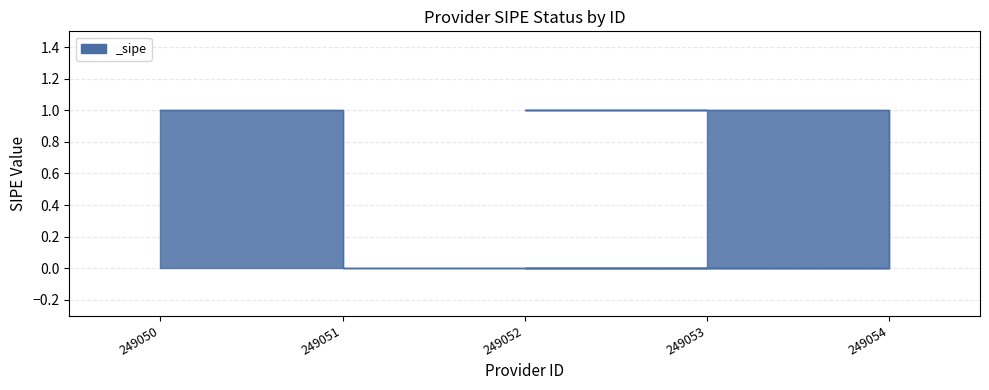

Where is the first local minimum?

249051